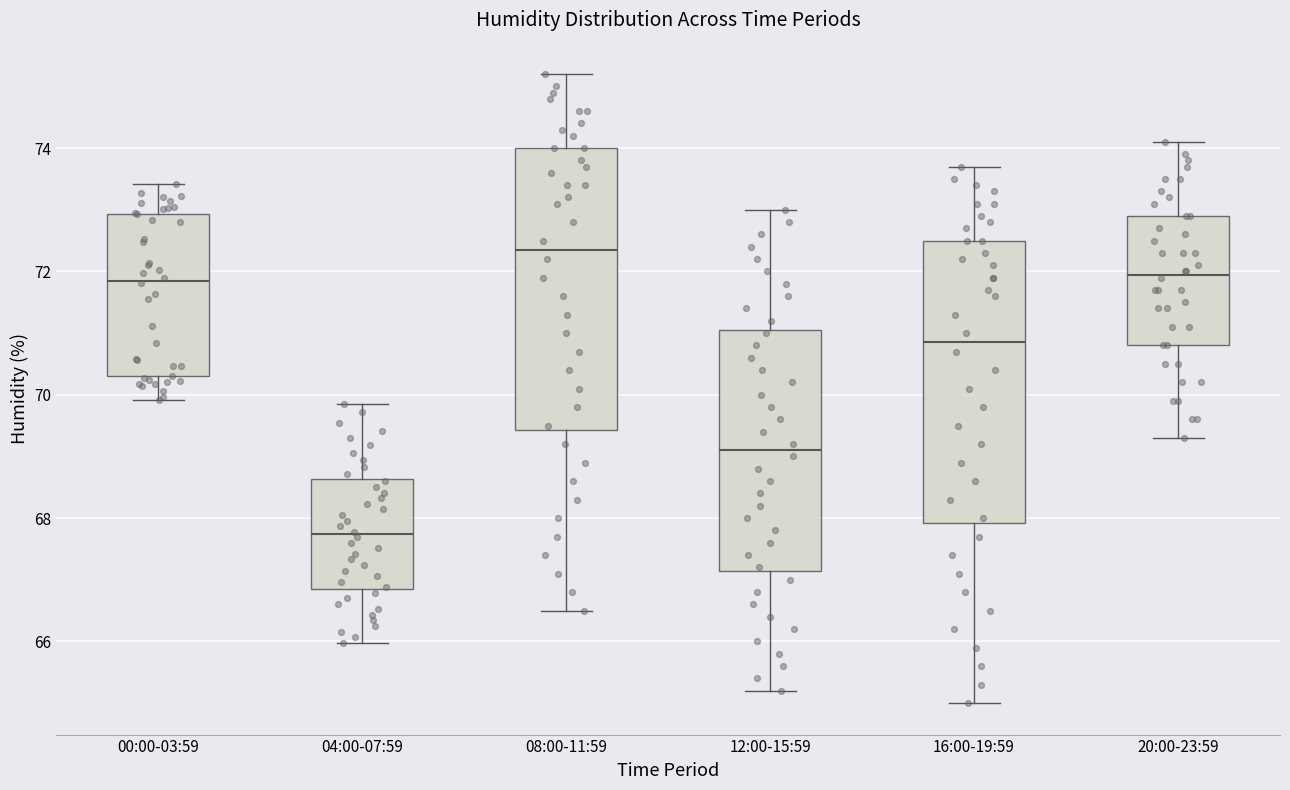

Where does the lower whisker of the box for 20:00-23:59 end on the y-axis? The values are not printed on the chart, so give them approximately, as read against the axis.

69.4